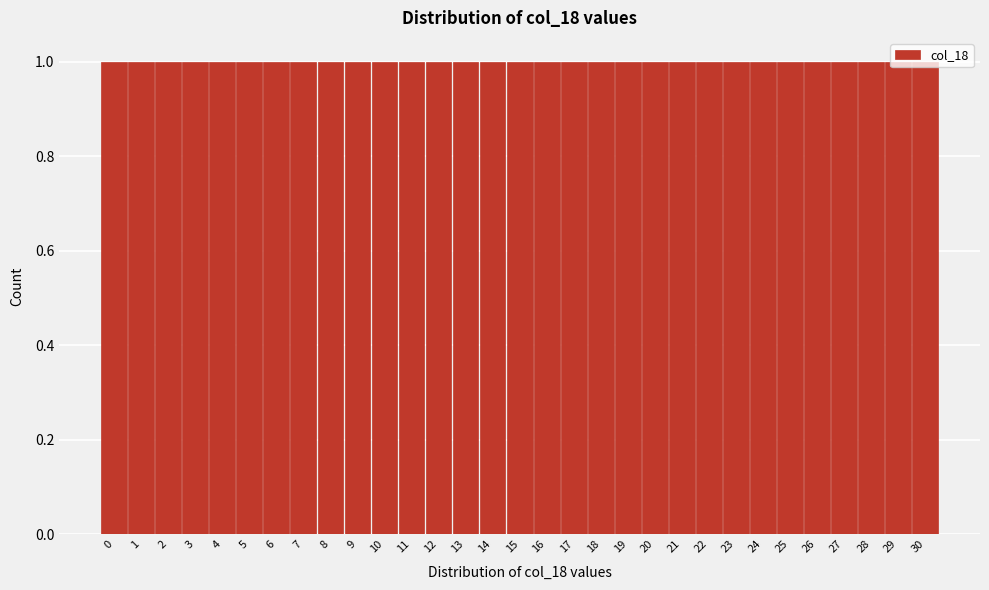

Reading left to right, transcribe this chart: for each bar, give the range it covers on the x-axis and its height. The values are not printed on the chart, so give them approximately, as read against the axis.

-0.5 to 0.5: 1
0.5 to 1.5: 1
1.5 to 2.5: 1
2.5 to 3.5: 1
3.5 to 4.5: 1
4.5 to 5.5: 1
5.5 to 6.5: 1
6.5 to 7.5: 1
7.5 to 8.5: 1
8.5 to 9.5: 1
9.5 to 10.5: 1
10.5 to 11.5: 1
11.5 to 12.5: 1
12.5 to 13.5: 1
13.5 to 14.5: 1
14.5 to 15.5: 1
15.5 to 16.5: 1
16.5 to 17.5: 1
17.5 to 18.5: 1
18.5 to 19.5: 1
19.5 to 20.5: 1
20.5 to 21.5: 1
21.5 to 22.5: 1
22.5 to 23.5: 1
23.5 to 24.5: 1
24.5 to 25.5: 1
25.5 to 26.5: 1
26.5 to 27.5: 1
27.5 to 28.5: 1
28.5 to 29.5: 1
29.5 to 30.5: 1